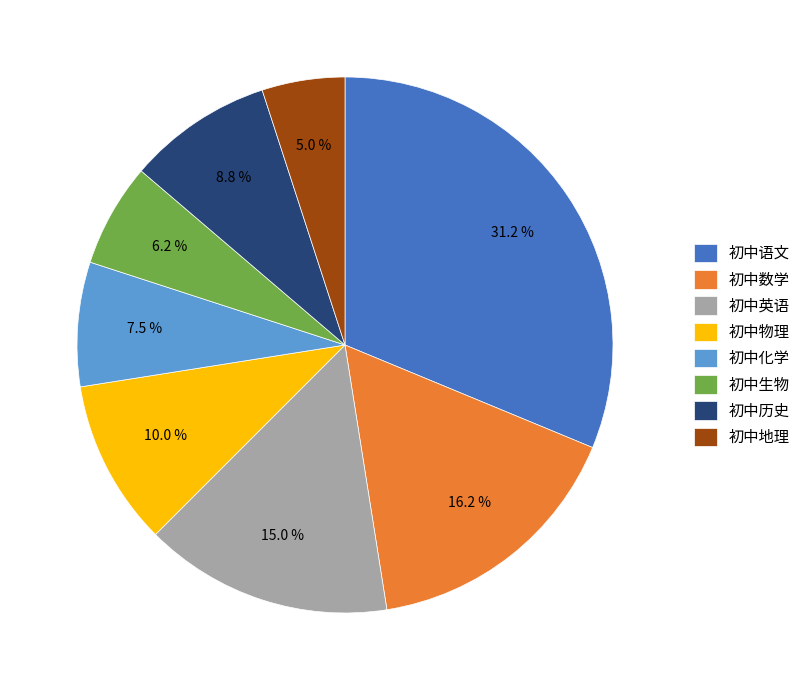

To the nearest percent, what is the difference between the largest and smallest slice percentages?

26%